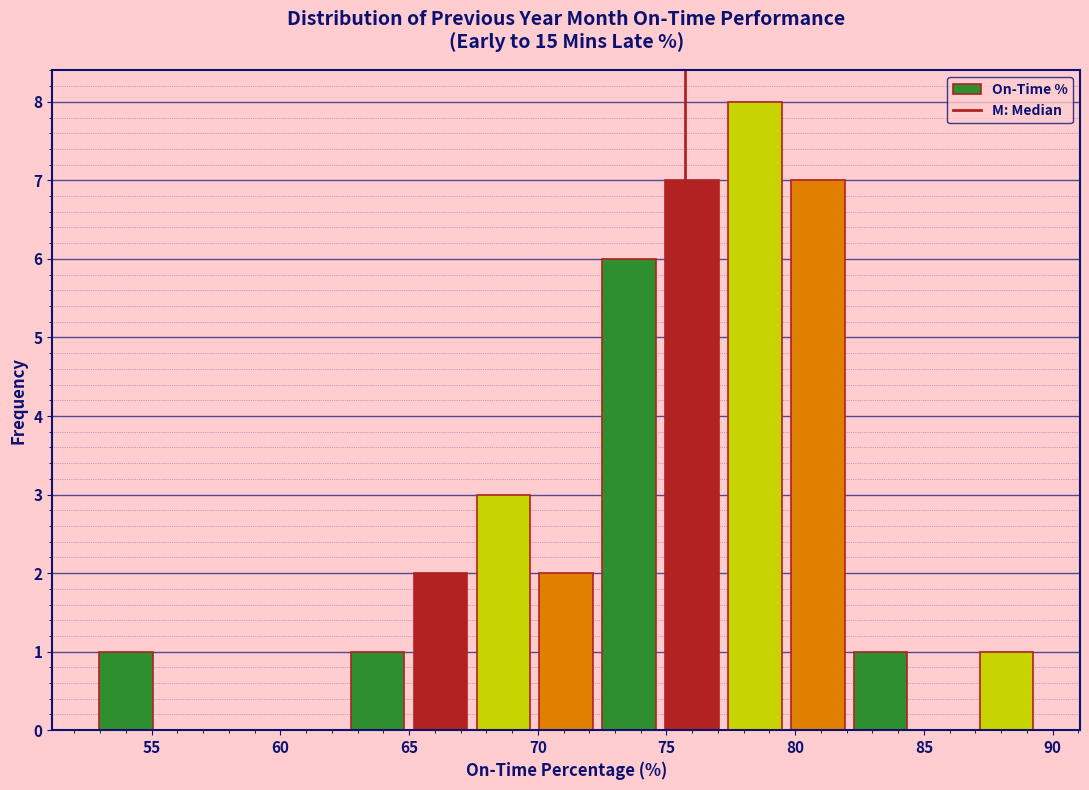

Over which range of the x-axis is the bar tallest?

77.0 to 79.5